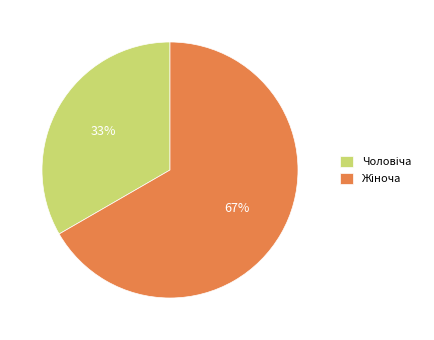

Does any single category account for the majority?

Yes